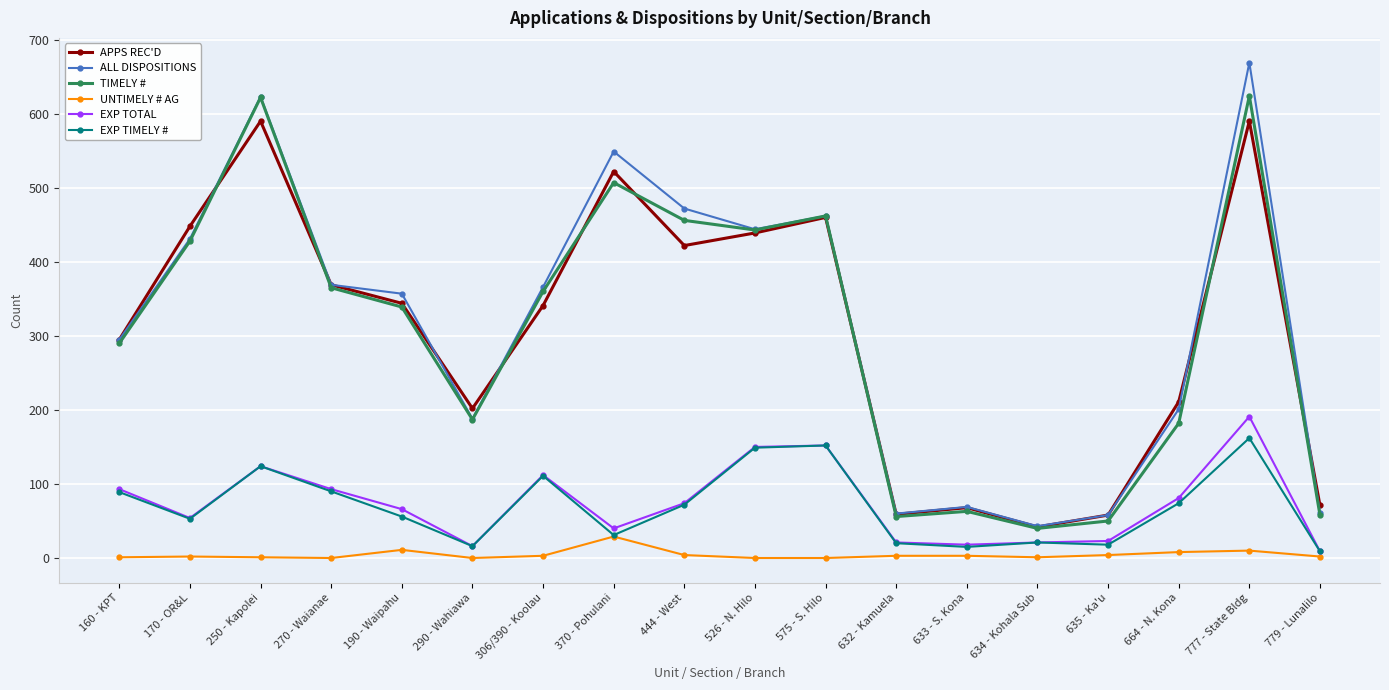

What is the sum of all TIMELY # values?

5532